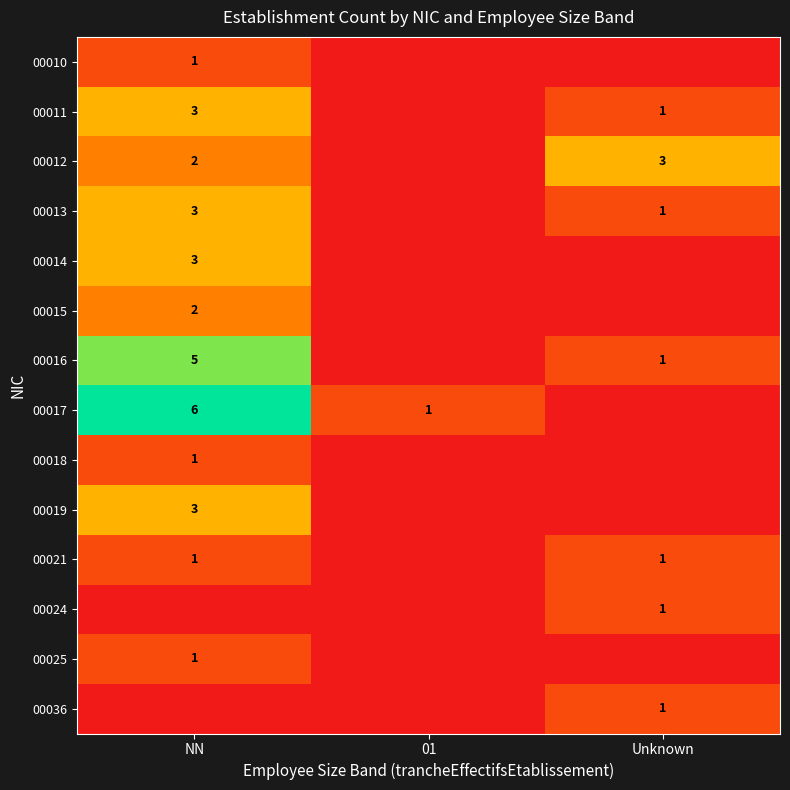

True or false: 00014 has a value of 1 at NN.

False